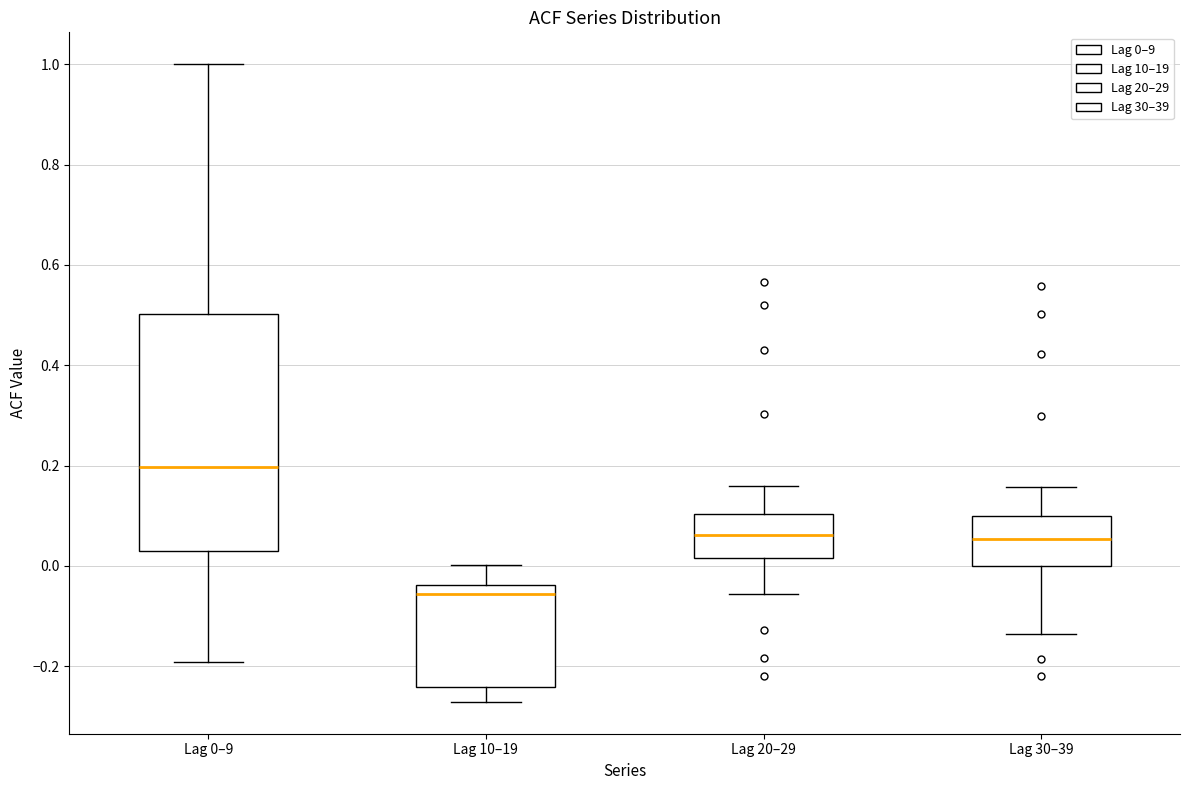

Which box has the highest median line?

Lag 0–9